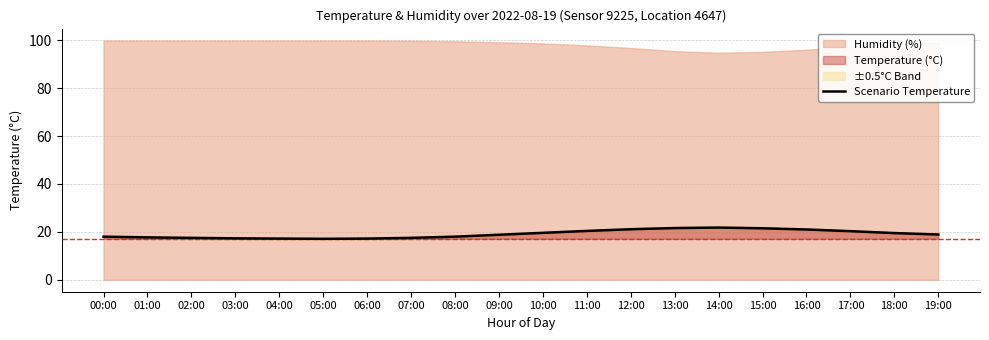

Reading left to right, what are all the values shown in this chart?

00:00=18.0	01:00=17.7	02:00=17.5	03:00=17.3	04:00=17.2	05:00=17.1	06:00=17.2	07:00=17.5	08:00=18.0	09:00=18.8	10:00=19.6	11:00=20.4	12:00=21.1	13:00=21.6	14:00=21.8	15:00=21.5	16:00=21.0	17:00=20.3	18:00=19.5	19:00=18.9